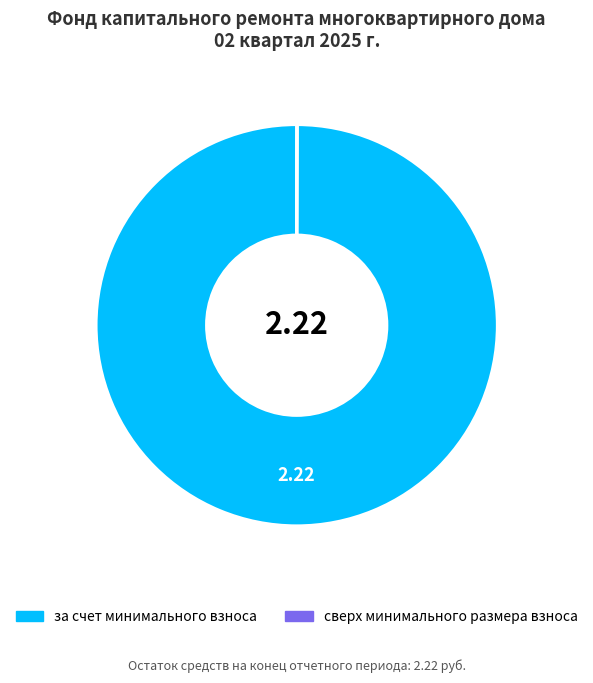

What is the majority slice?

за счет минимального взноса